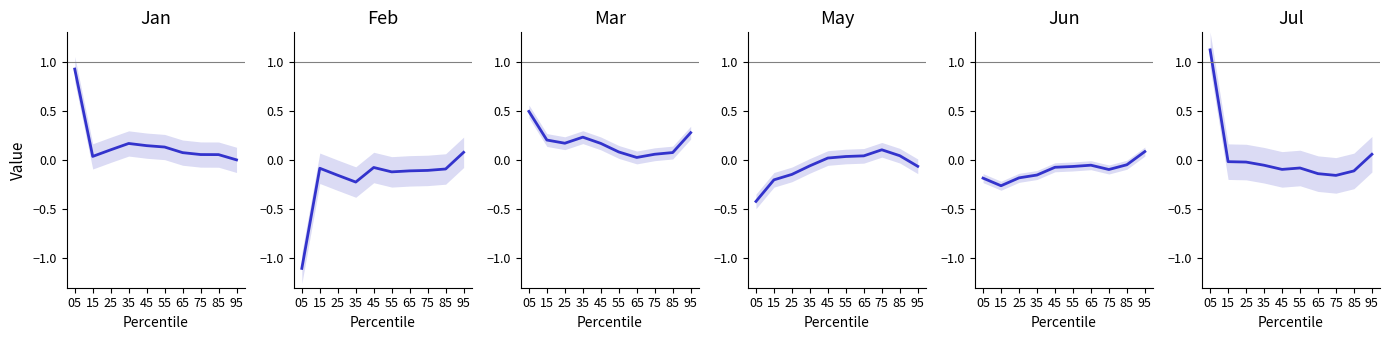

Does the chart display data point markers on the line(s)?

No